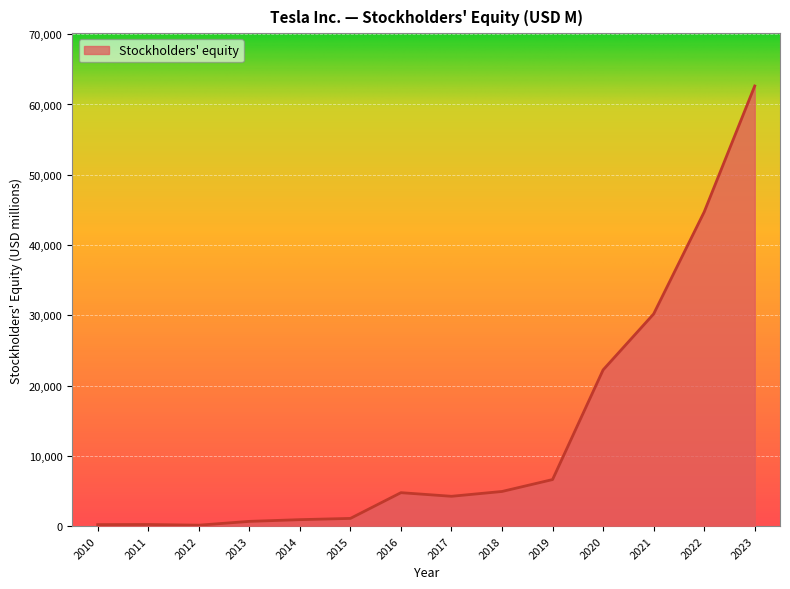

What is the greatest value displayed?

62634